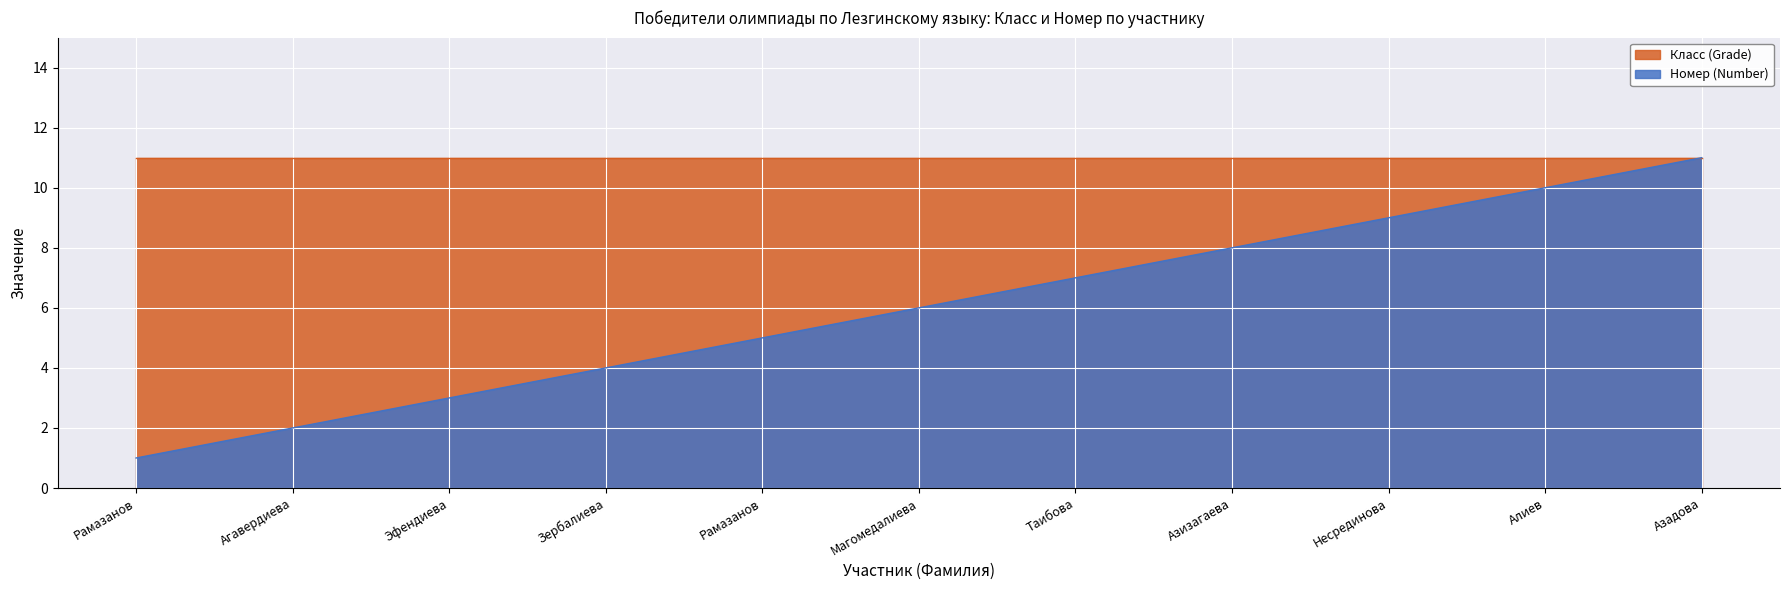

Is it true that the value at Рамазанов is 5?

True